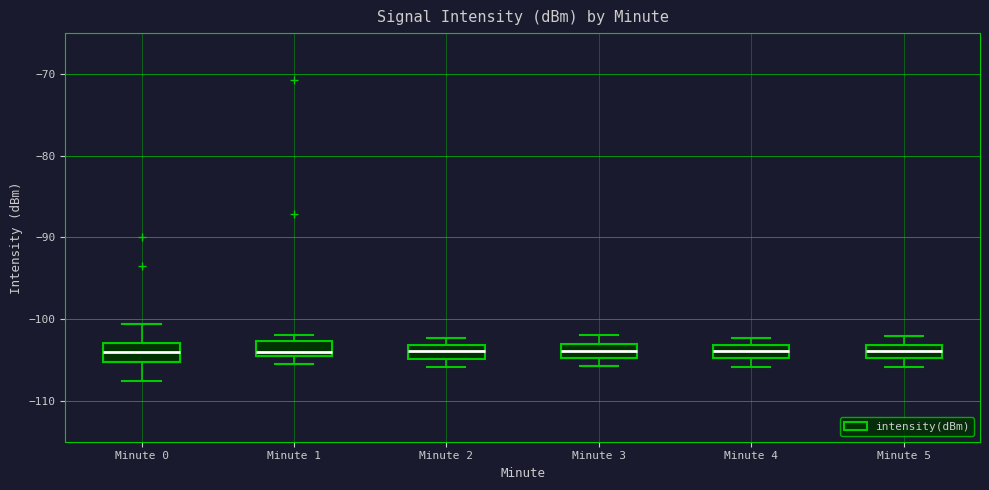

Reading left to right, transcribe this box plot: for each box, give where its median line is, the range the box spans, and where its two whiskers end, as read against the y-axis. The values are not printed on the chart, so give them approximately, as read against the axis.

Minute 0: median -104, box -105 to -103, whiskers -108 to -101
Minute 1: median -104, box -105 to -103, whiskers -105 (below the box's lower edge) to -102
Minute 2: median -104, box -105 to -103, whiskers -106 to -102
Minute 3: median -104, box -105 to -103, whiskers -106 to -102
Minute 4: median -104, box -105 to -103, whiskers -106 to -102
Minute 5: median -104, box -105 to -103, whiskers -106 to -102